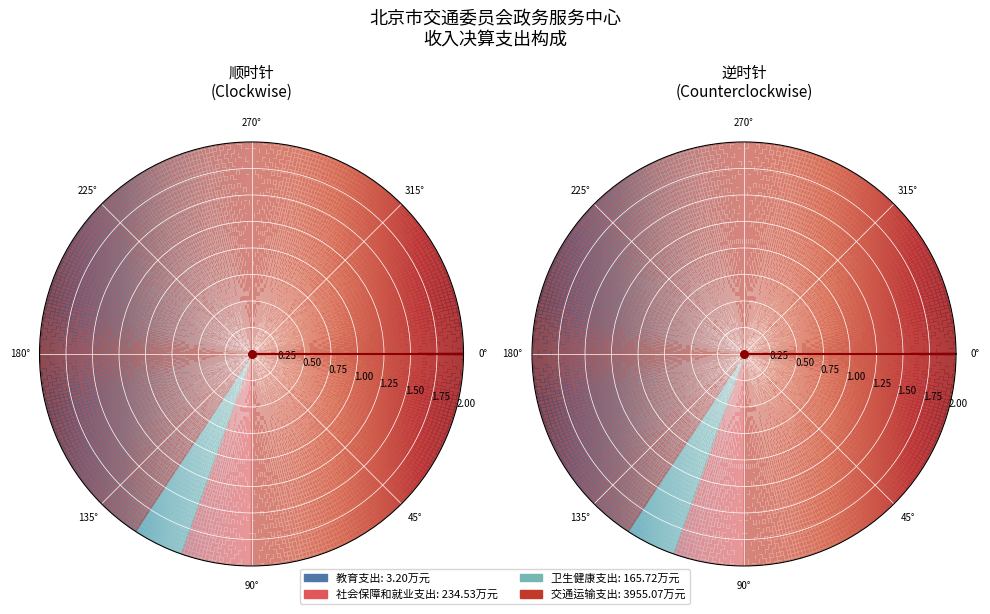

To the nearest percent, what is the combined percentage of 交通运输支出 and 社会保障和就业支出?

96%